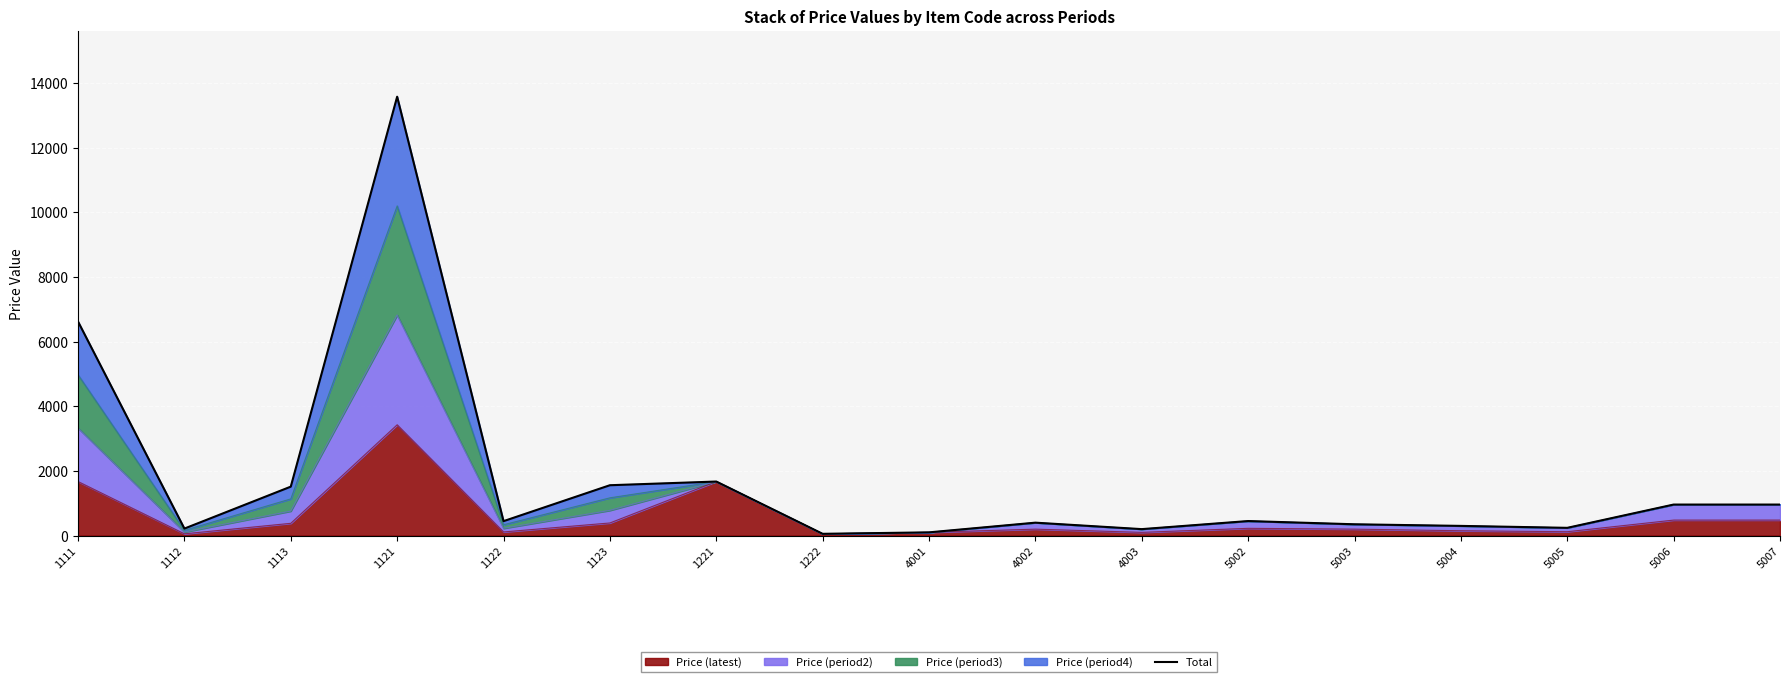

Which has a higher value, 5005 or 1222?

5005